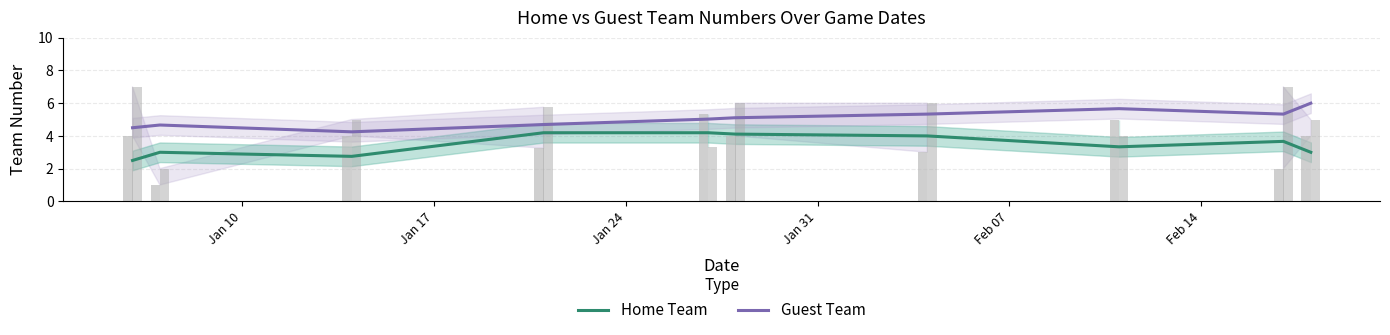

What is the maximum value shown in the chart?

6.0